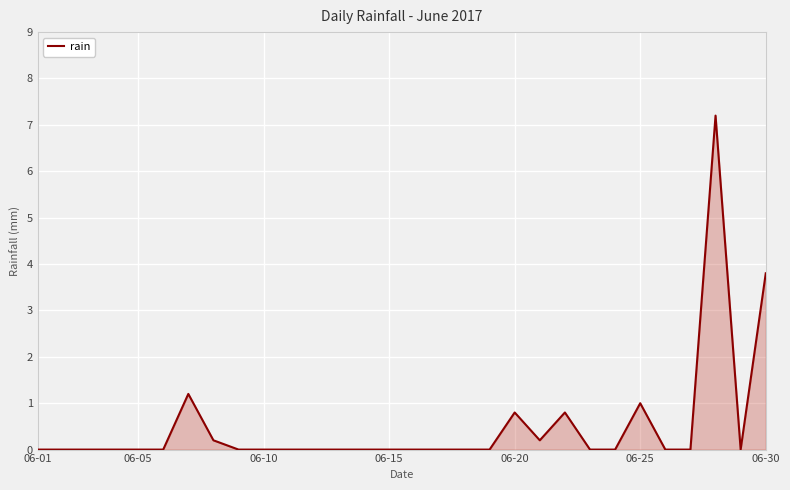

What is the average value?

0.5